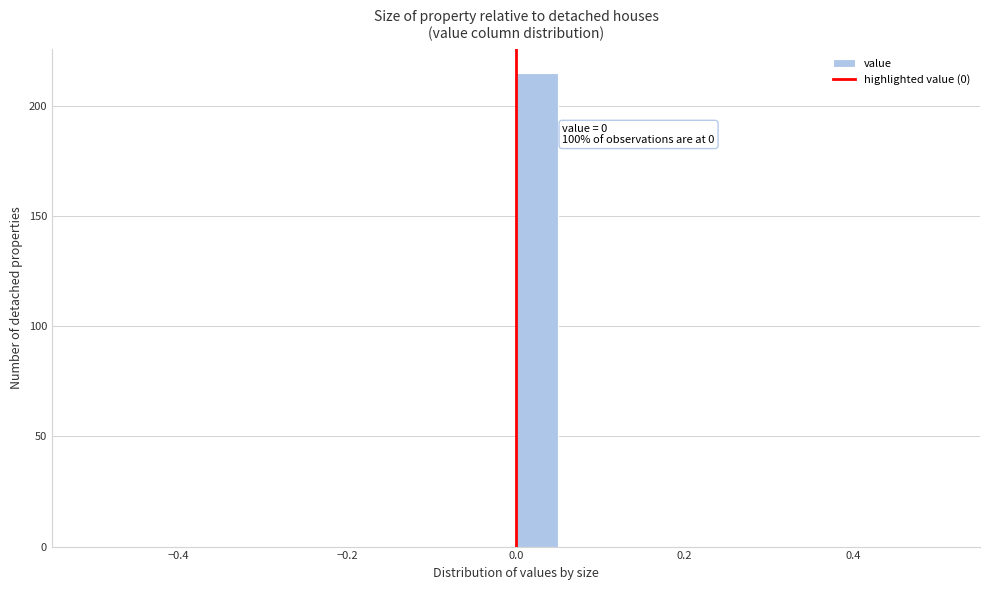

Around what value on the x-axis is the tallest bar? Give the approximate position of its centre, as read against the axis.

0.02